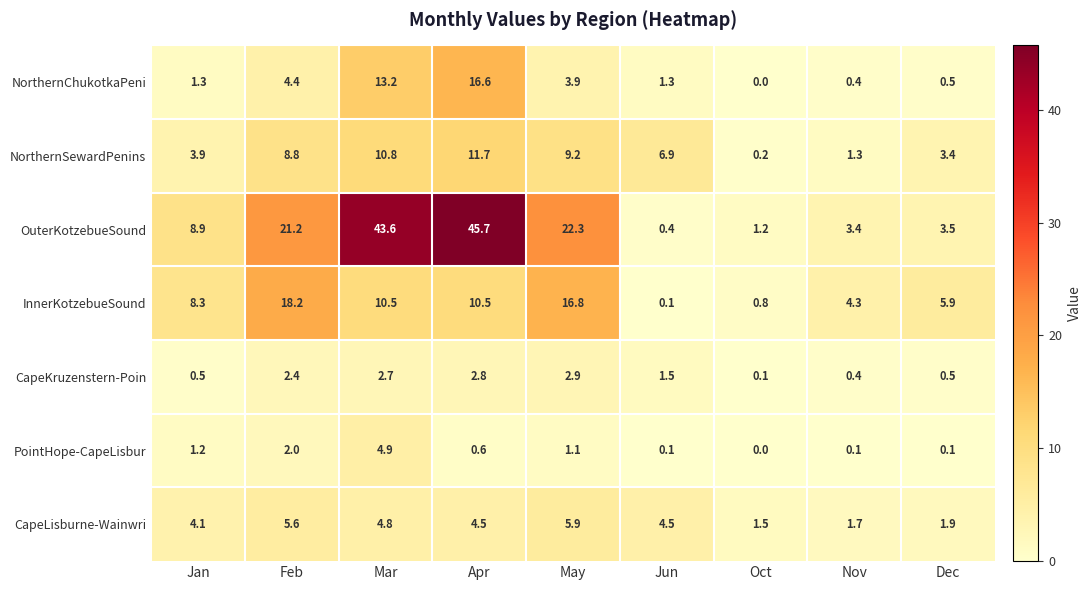

What is the difference between the highest and lowest values at Jan?

8.4